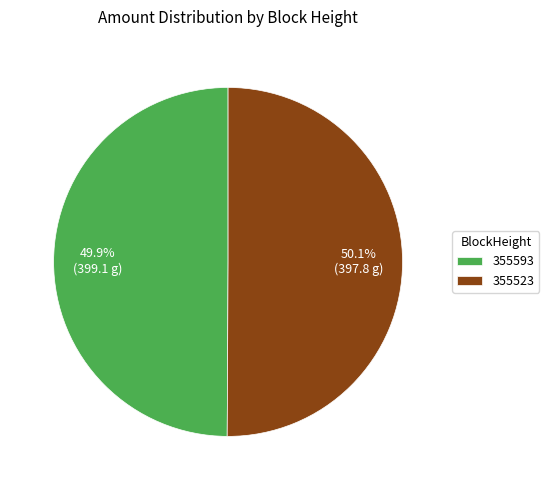

Is there a majority slice in this chart?

Yes